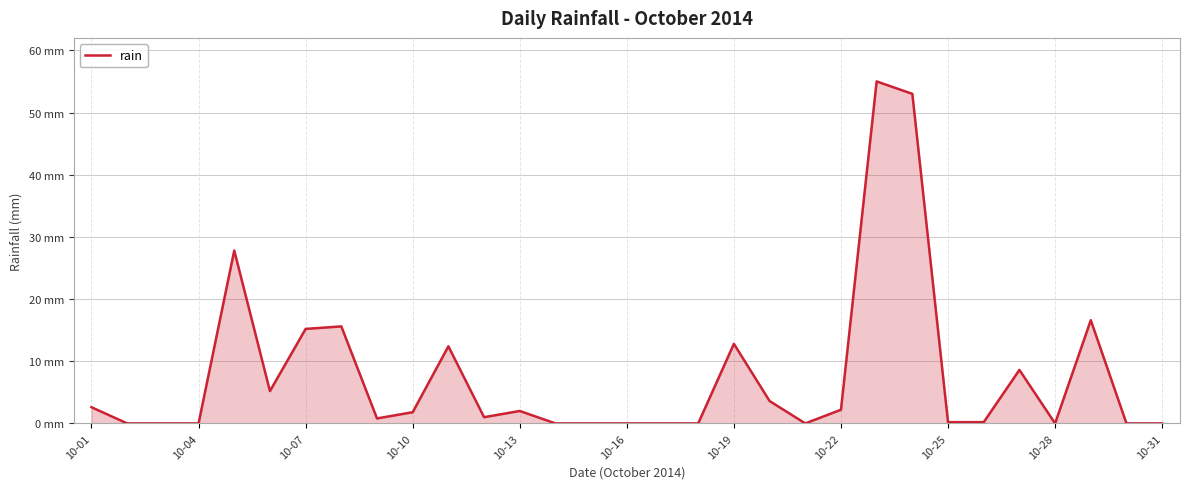

Does the chart have visible grid lines?

Yes